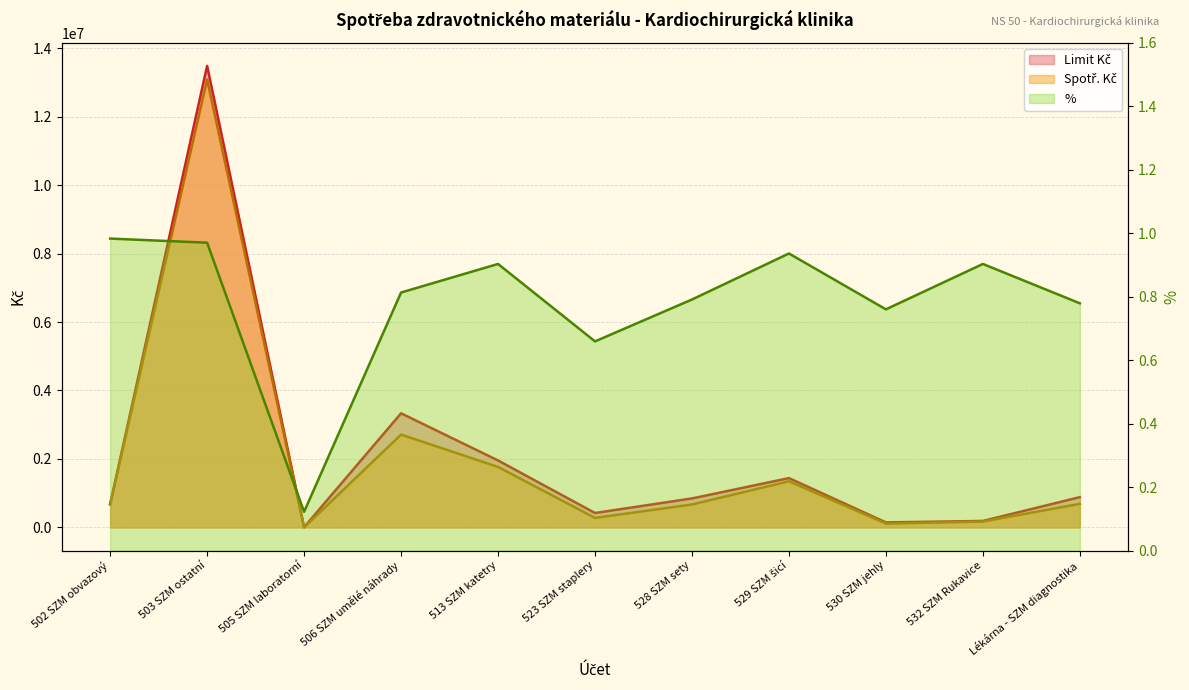

Which series changed the most between 505 SZM laboratorní and 530 SZM jehly?

Limit Kč